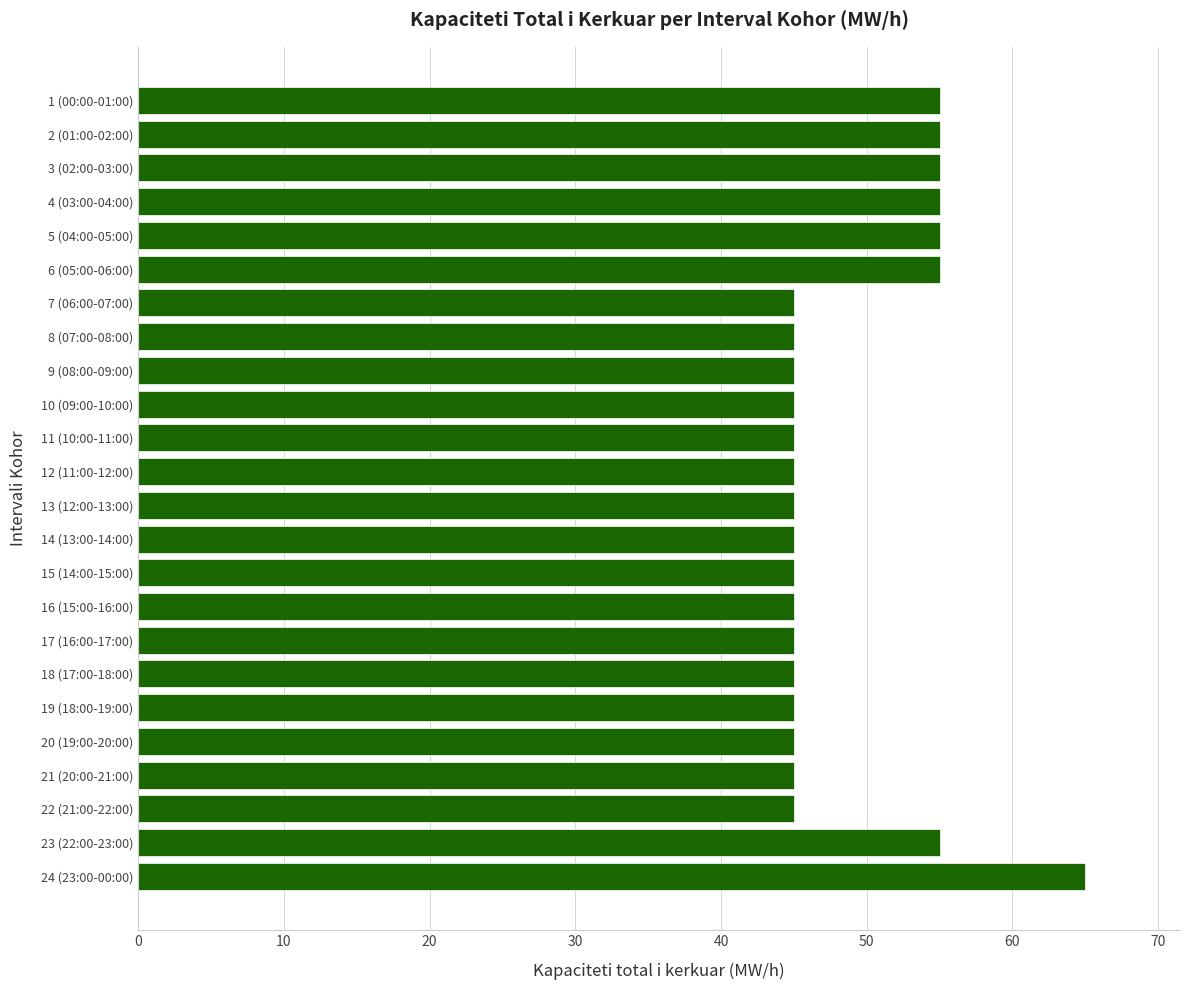

Between 15 (14:00-15:00) and 23 (22:00-23:00), which is larger?

23 (22:00-23:00)